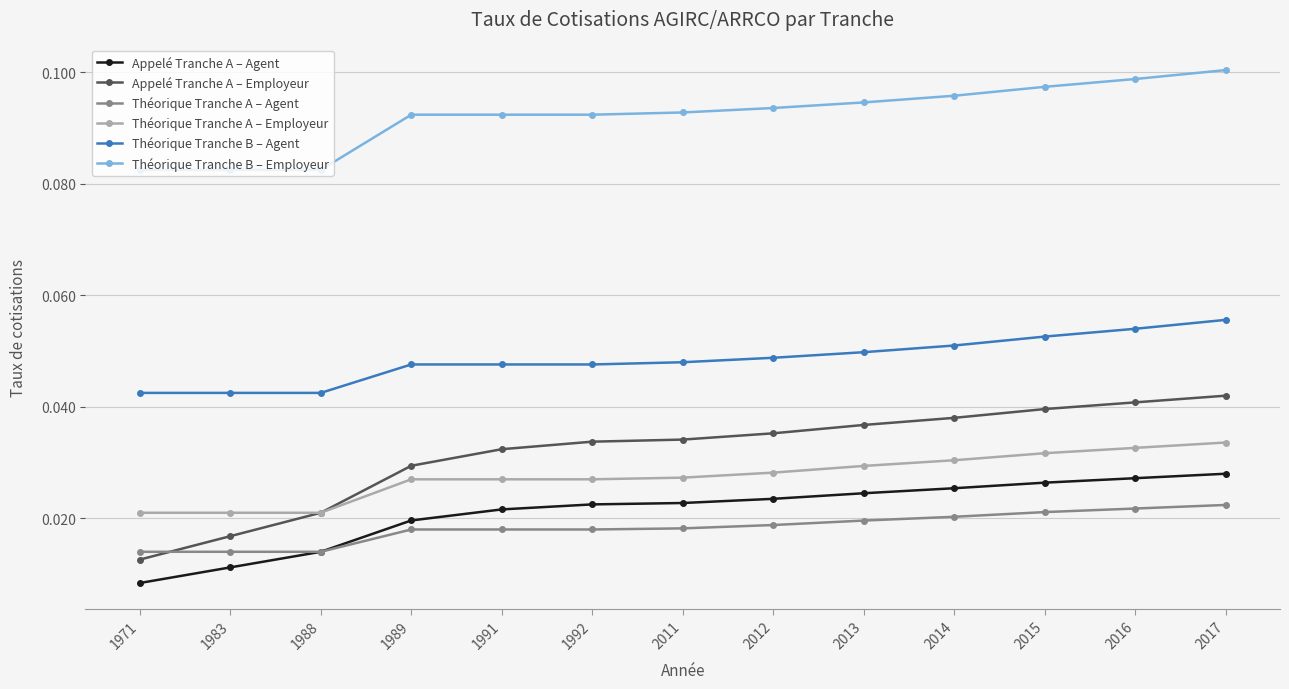

How many lines are shown in the chart?

6